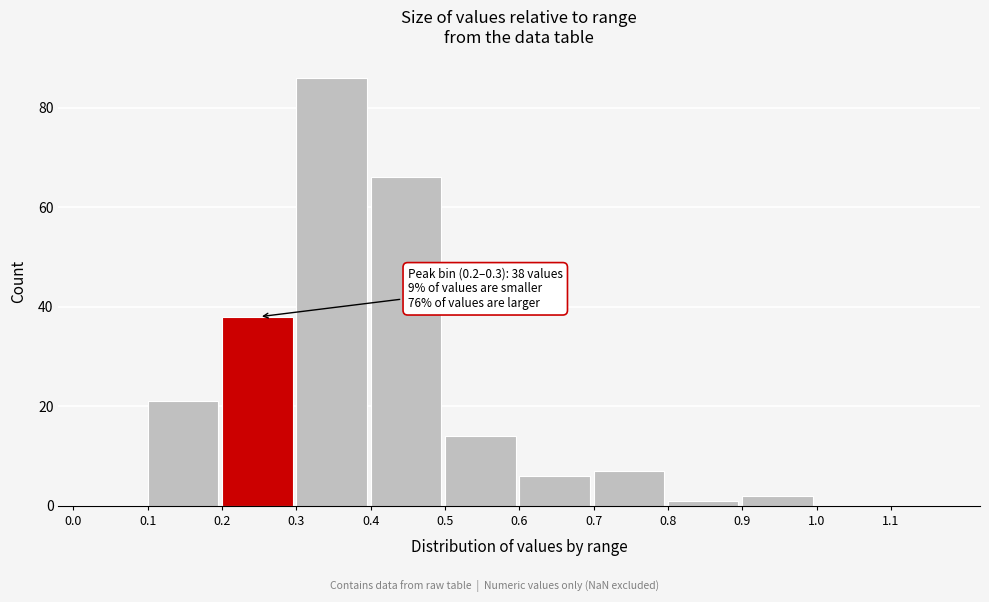

Which range on the x-axis has the tallest bar?

0.3 to 0.4